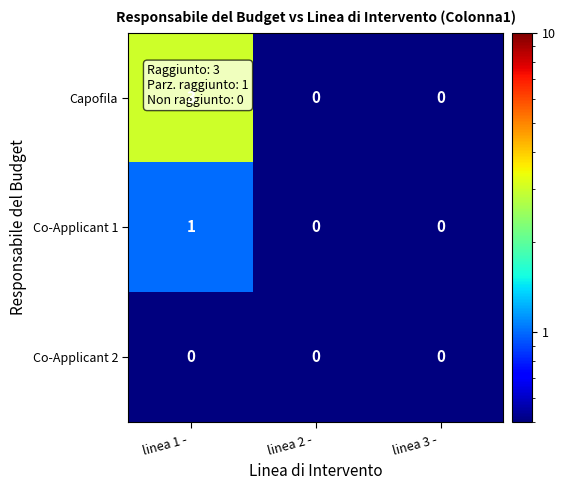

Which series has the largest total across all categories?

Capofila